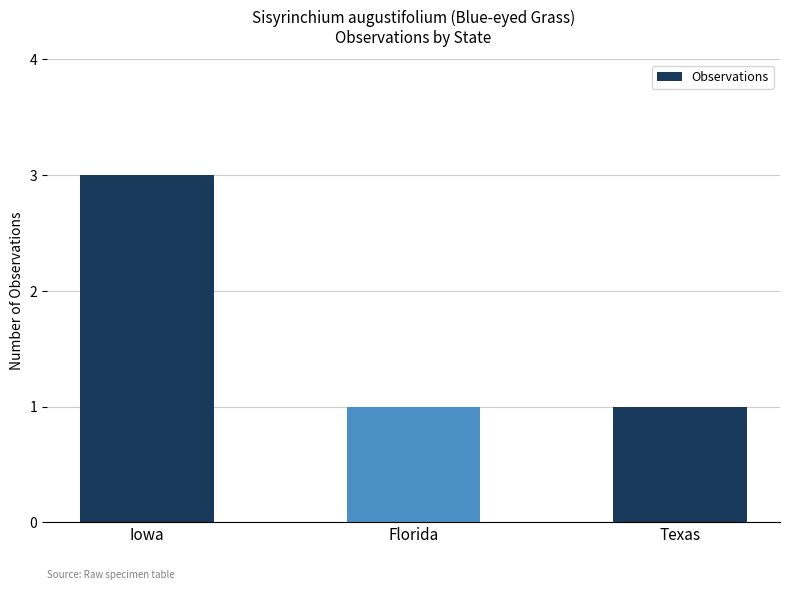

Which category has the highest value across all series?

Iowa